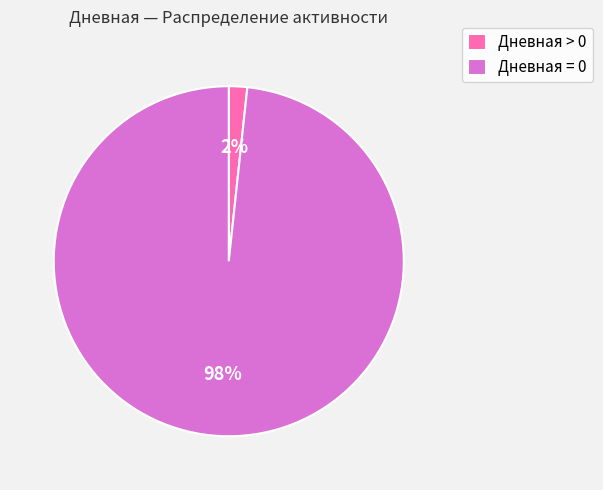

Is the sum of Дневная > 0 and Дневная = 0 greater than half?

Yes